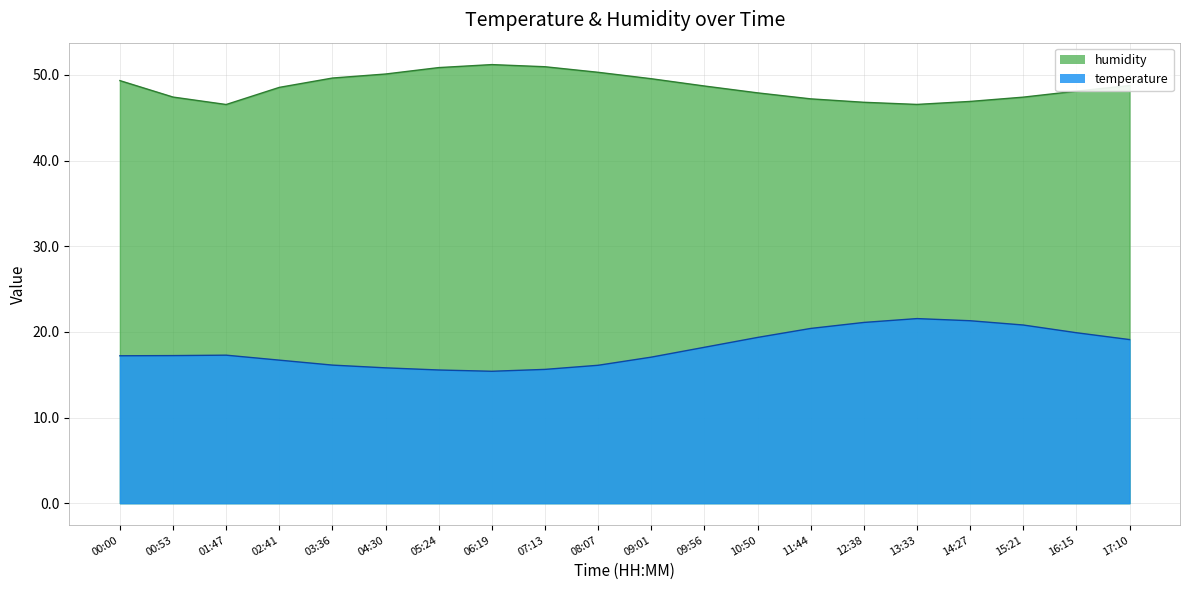

Read the temperature value at 10:50.

19.4